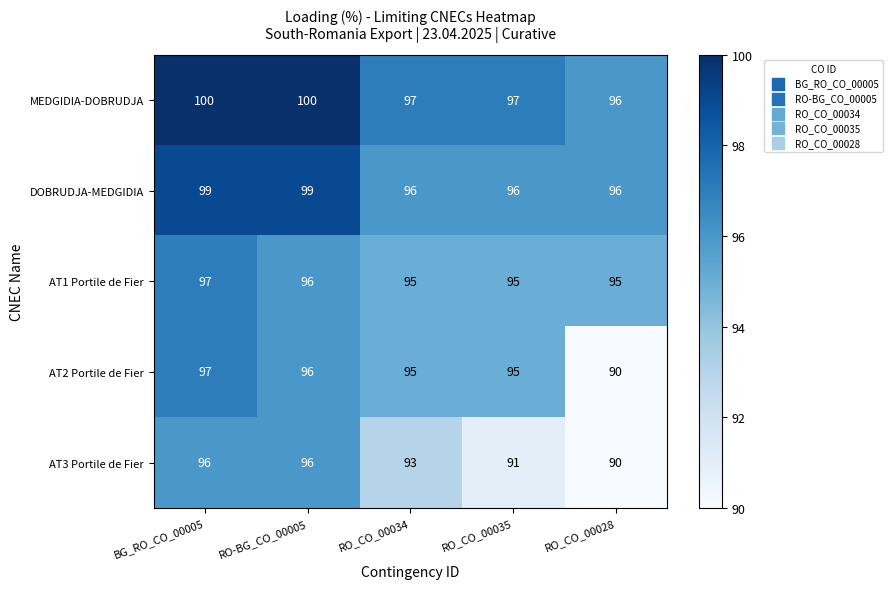

Reading left to right, extract all data points from this chart.

MEDGIDIA-DOBRUDJA: BG_RO_CO_00005=100	RO-BG_CO_00005=100	RO_CO_00034=97	RO_CO_00035=97	RO_CO_00028=96
DOBRUDJA-MEDGIDIA: BG_RO_CO_00005=99	RO-BG_CO_00005=99	RO_CO_00034=96	RO_CO_00035=96	RO_CO_00028=96
AT1 Portile de Fier: BG_RO_CO_00005=97	RO-BG_CO_00005=96	RO_CO_00034=95	RO_CO_00035=95	RO_CO_00028=95
AT2 Portile de Fier: BG_RO_CO_00005=97	RO-BG_CO_00005=96	RO_CO_00034=95	RO_CO_00035=95	RO_CO_00028=90
AT3 Portile de Fier: BG_RO_CO_00005=96	RO-BG_CO_00005=96	RO_CO_00034=93	RO_CO_00035=91	RO_CO_00028=90